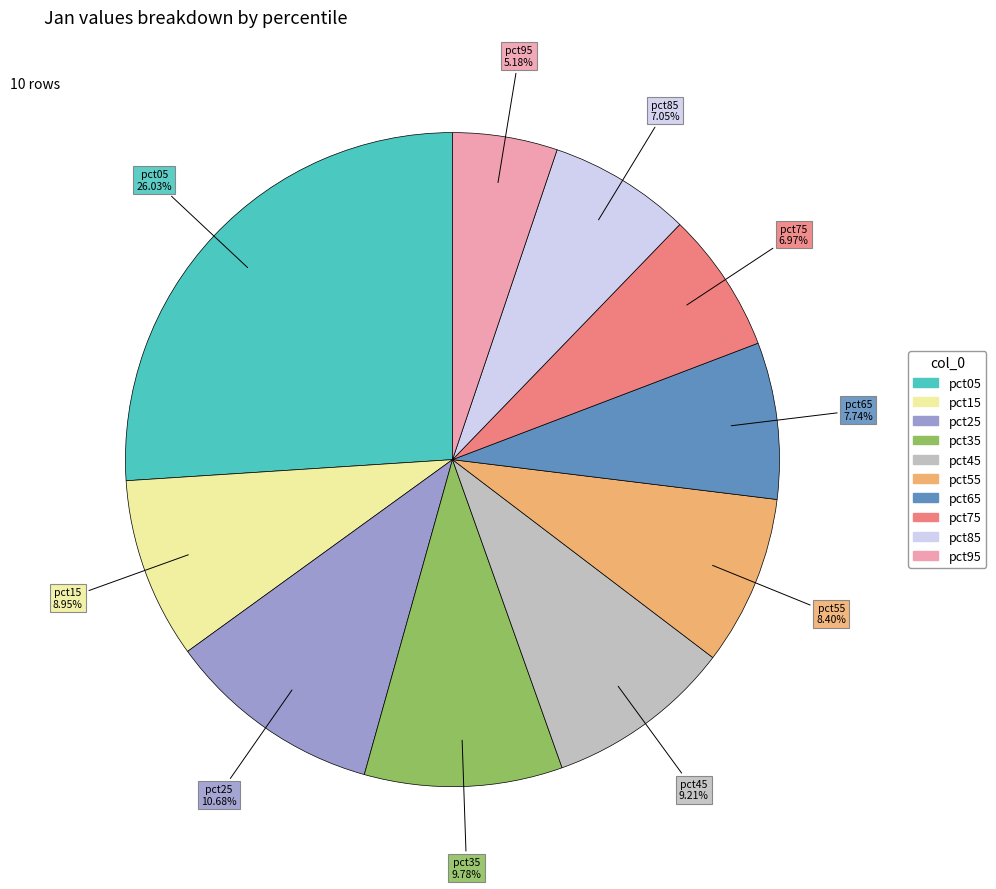

Count the number of slices in the pie.

10